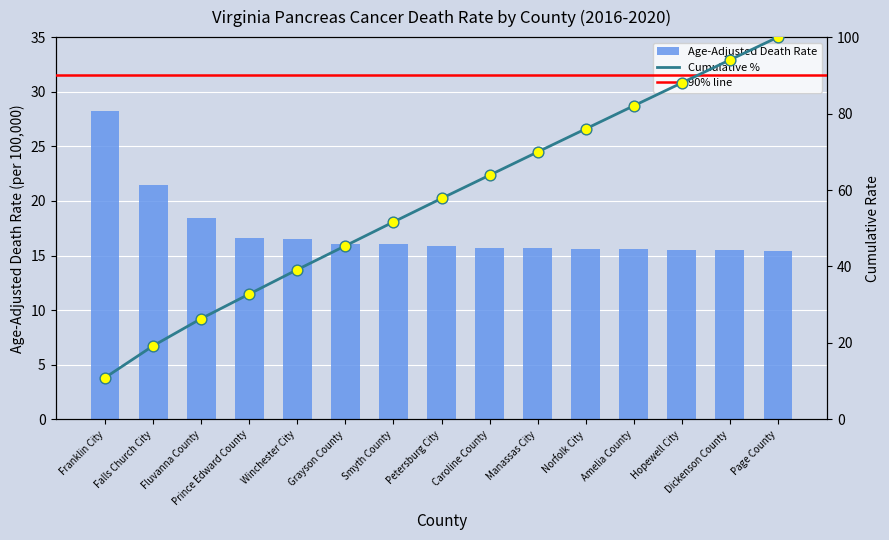

What is the change in value from Fluvanna County to Prince Edward County?

-1.8